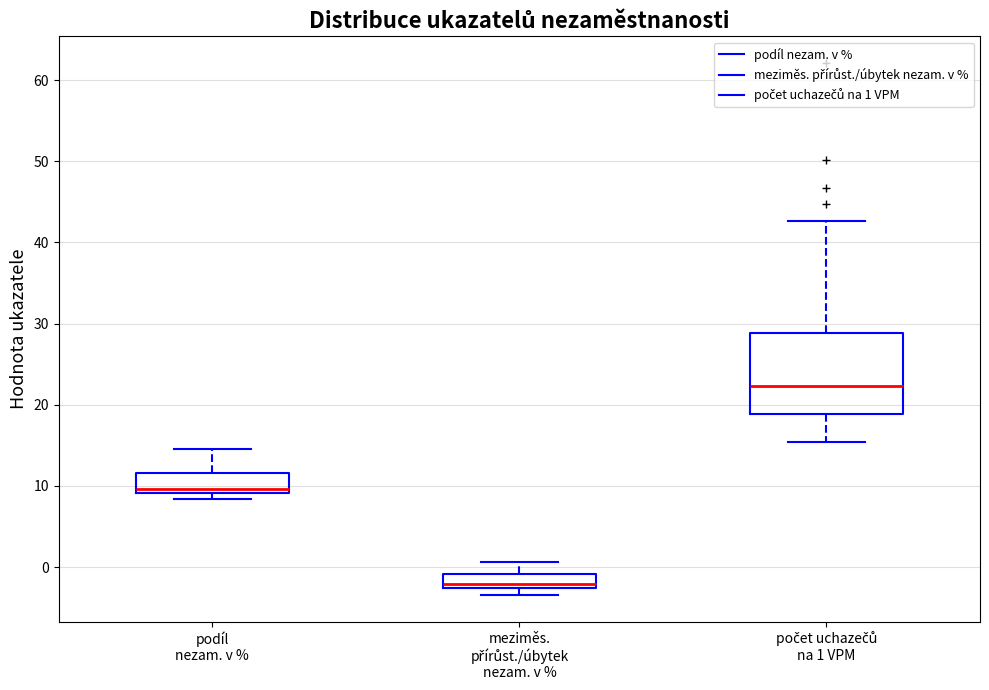

Which box is the tallest, from its lower edge to its upper edge?

počet uchazečů na 1 VPM